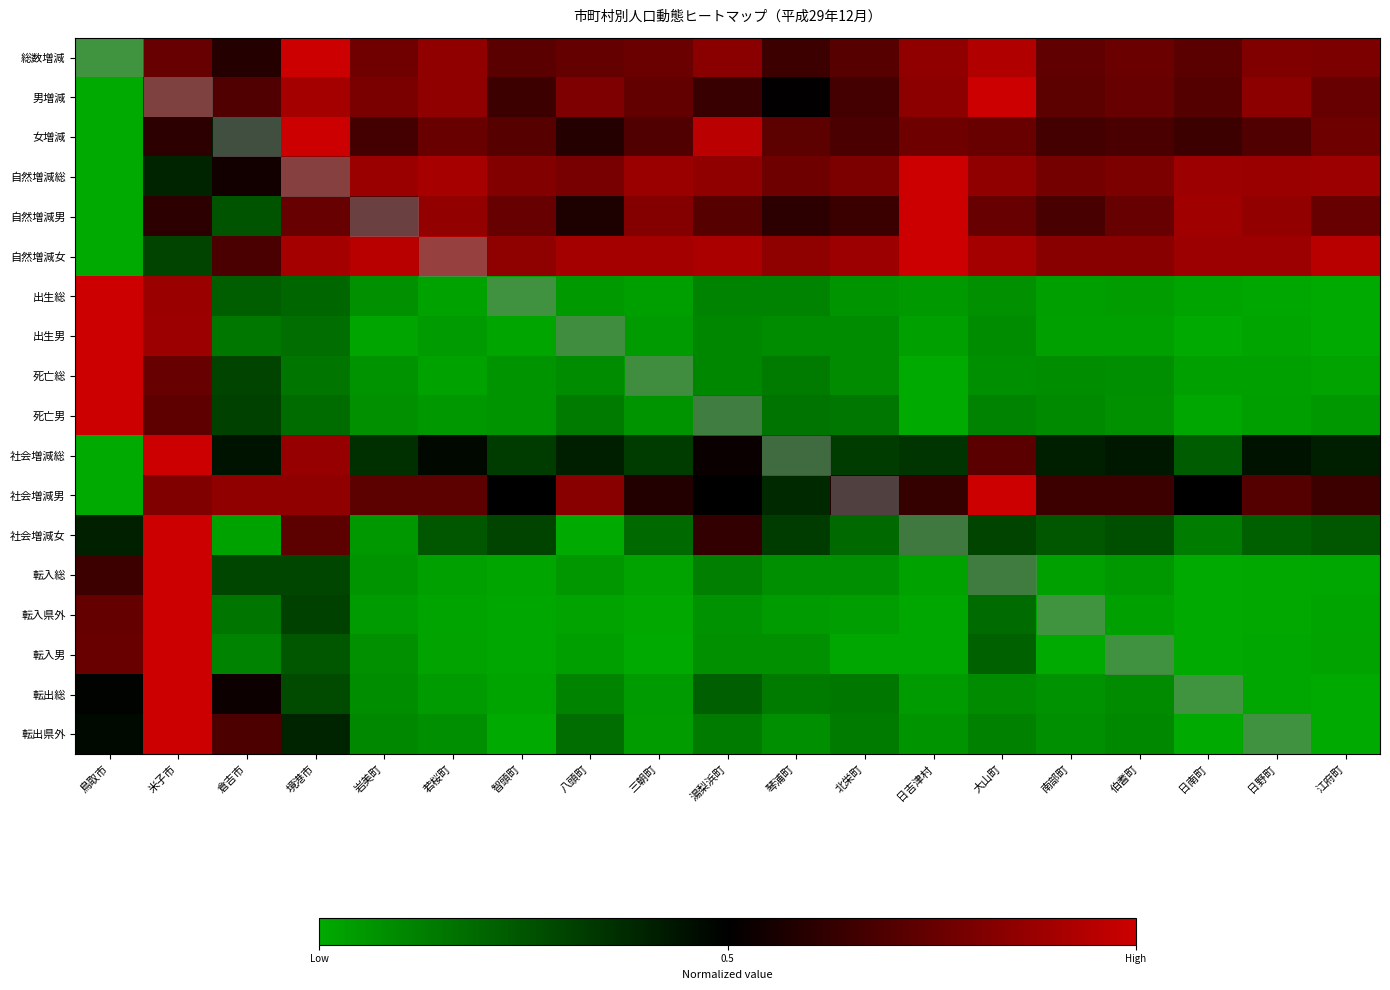

At which category does the chart reach its minimum across all series?

鳥取市